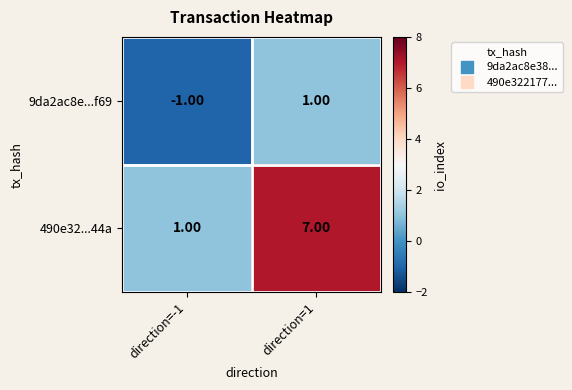

Which series has the largest range (max minus min)?

490e32...44a